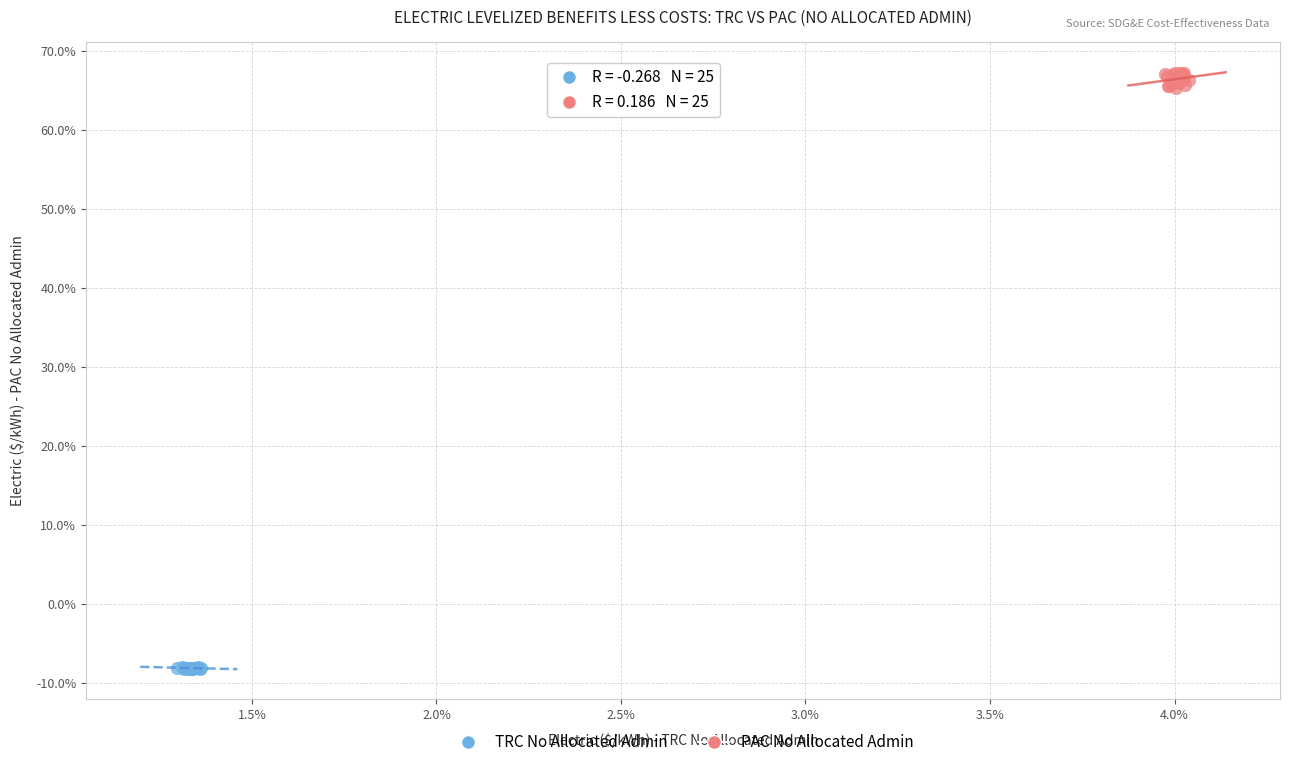

What are all the series names shown in the legend?

TRC No Allocated Admin, PAC No Allocated Admin